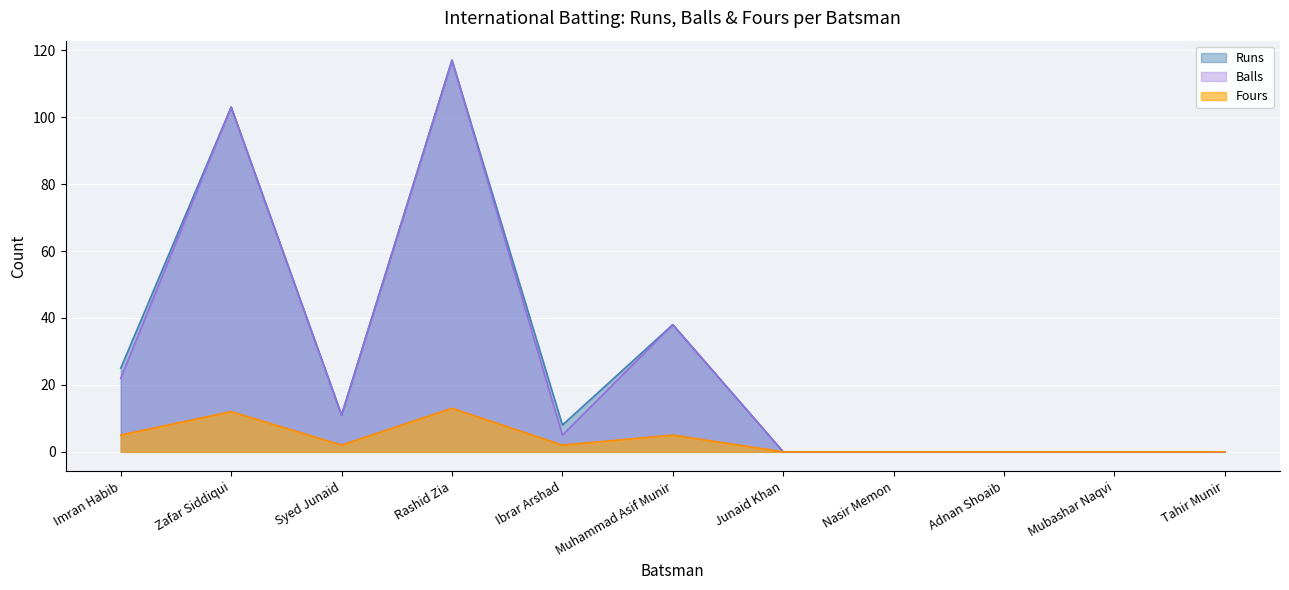

Reading left to right, list all the values displayed in this chart.

Runs: Imran Habib=25	Zafar Siddiqui=103	Syed Junaid=11	Rashid Zia=117	Ibrar Arshad=8	Muhammad Asif Munir=38	Junaid Khan=0	Nasir Memon=0	Adnan Shoaib=0	Mubashar Naqvi=0	Tahir Munir=0
Balls: Imran Habib=22	Zafar Siddiqui=103	Syed Junaid=11	Rashid Zia=117	Ibrar Arshad=5	Muhammad Asif Munir=38	Junaid Khan=0	Nasir Memon=0	Adnan Shoaib=0	Mubashar Naqvi=0	Tahir Munir=0
Fours: Imran Habib=5	Zafar Siddiqui=12	Syed Junaid=2	Rashid Zia=13	Ibrar Arshad=2	Muhammad Asif Munir=5	Junaid Khan=0	Nasir Memon=0	Adnan Shoaib=0	Mubashar Naqvi=0	Tahir Munir=0